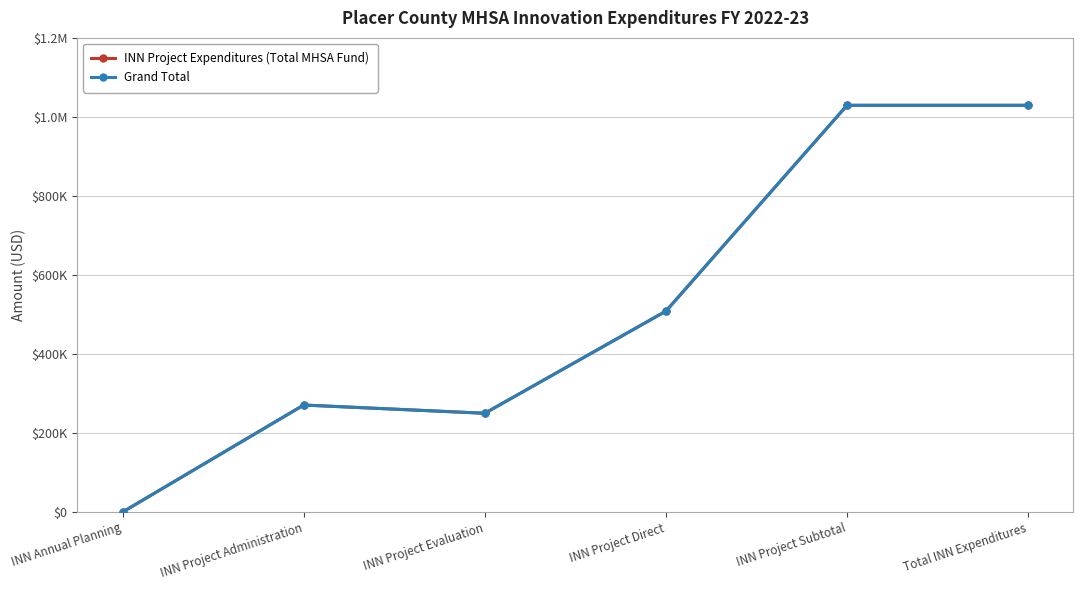

What is the sum of the INN Project Expenditures (Total MHSA Fund) values at INN Project Administration and INN Project Evaluation?

520877.9